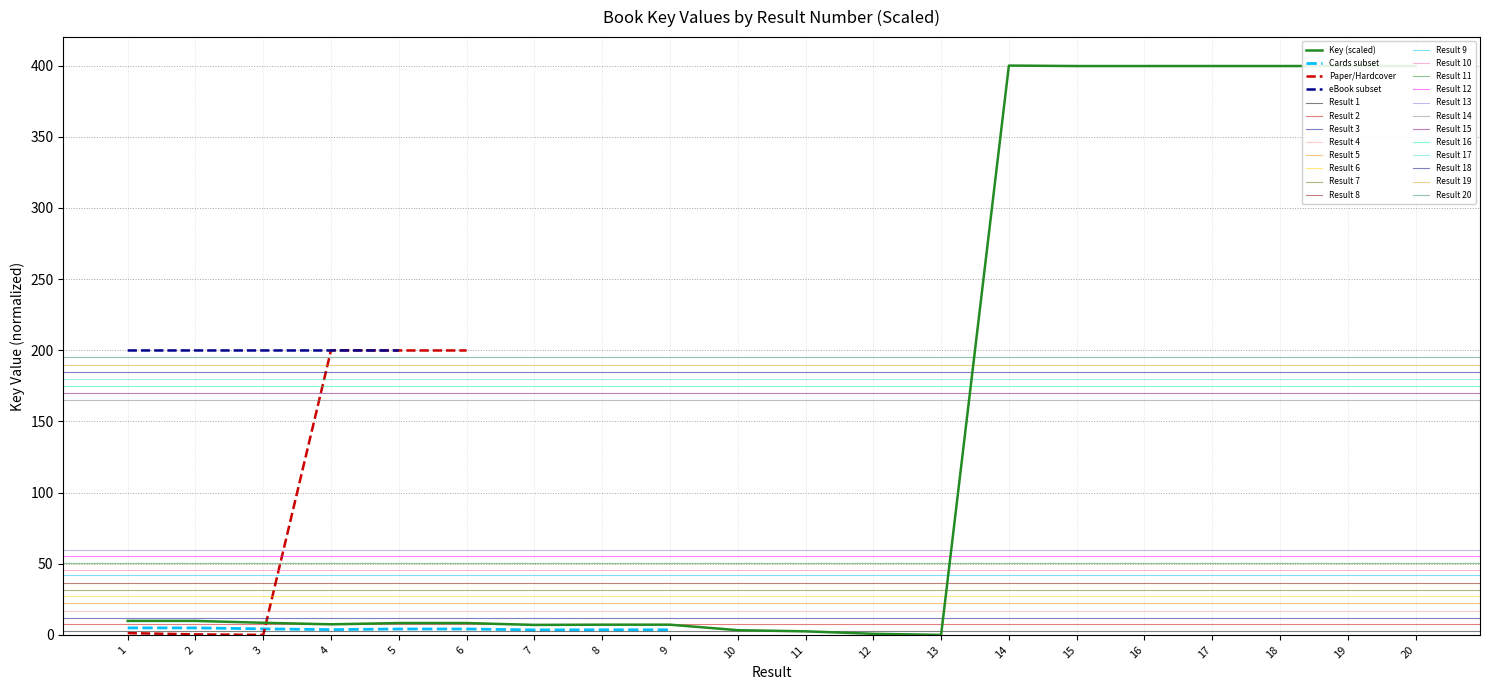

What is the value of the 12th point from the left?

0.8